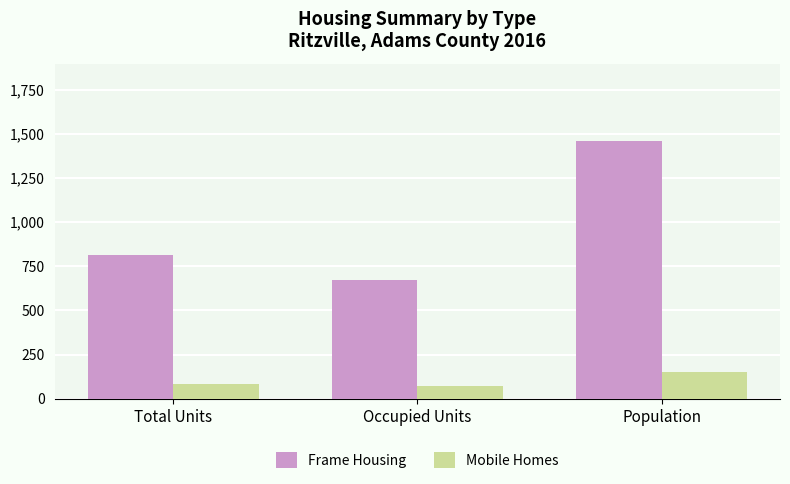

What are all the series names shown in the legend?

Frame Housing, Mobile Homes